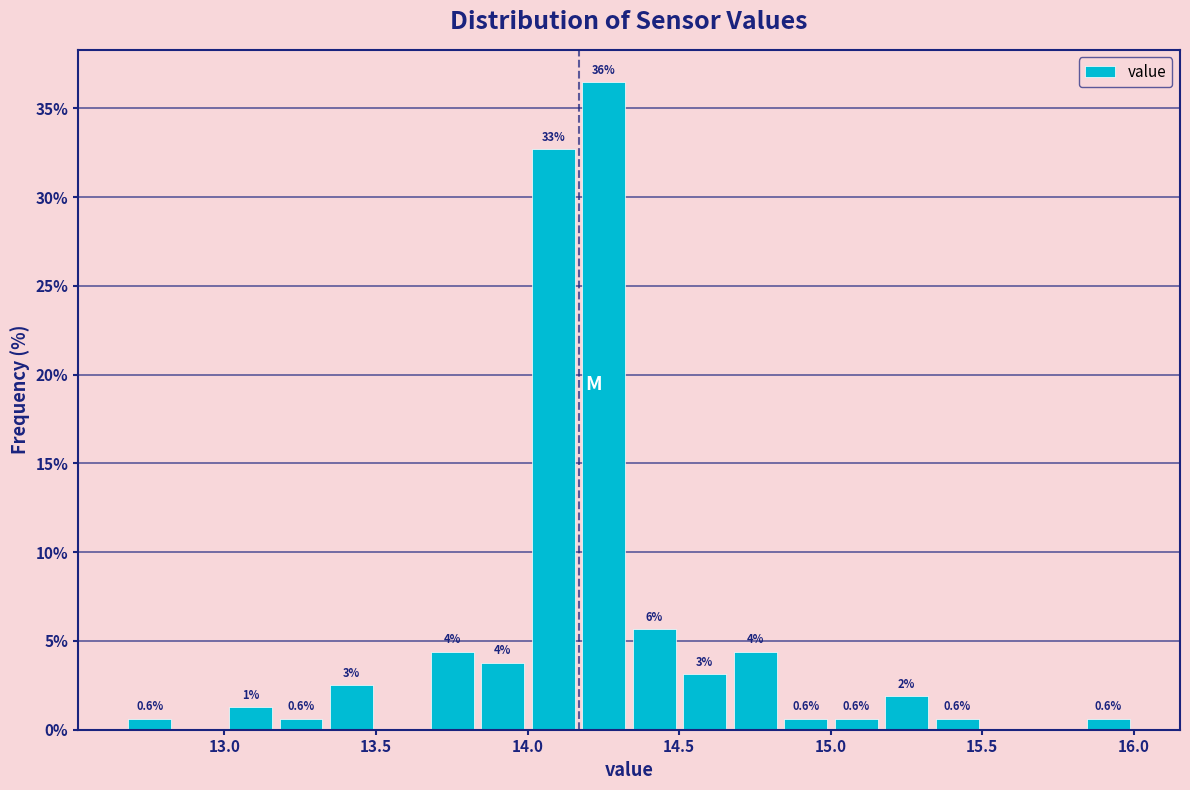

Around what value on the x-axis is the tallest bar? Give the approximate position of its centre, as read against the axis.

14.25